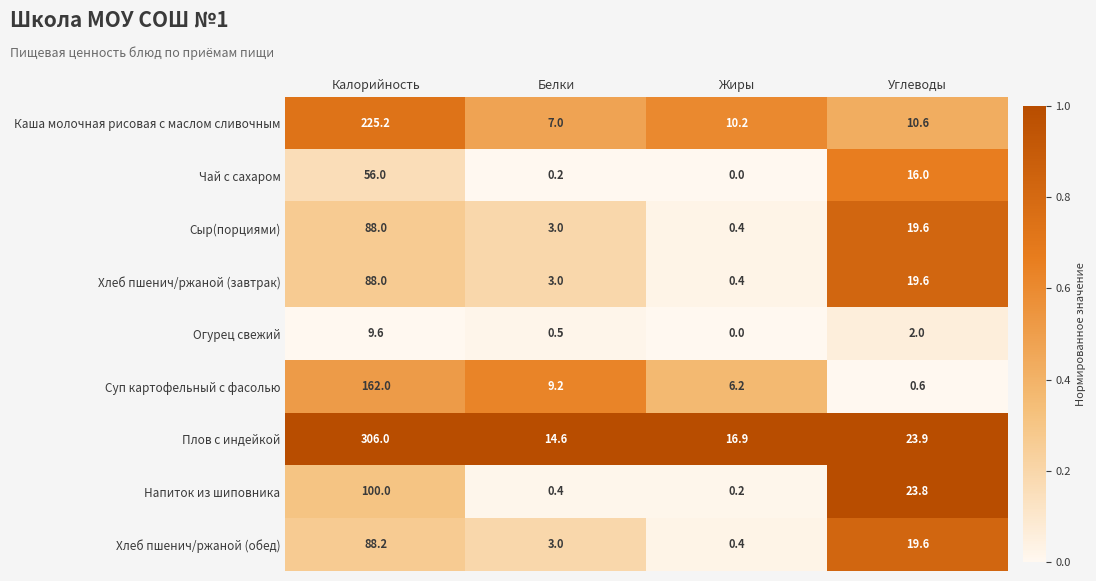

What is the total value across all series at Жиры?

34.7